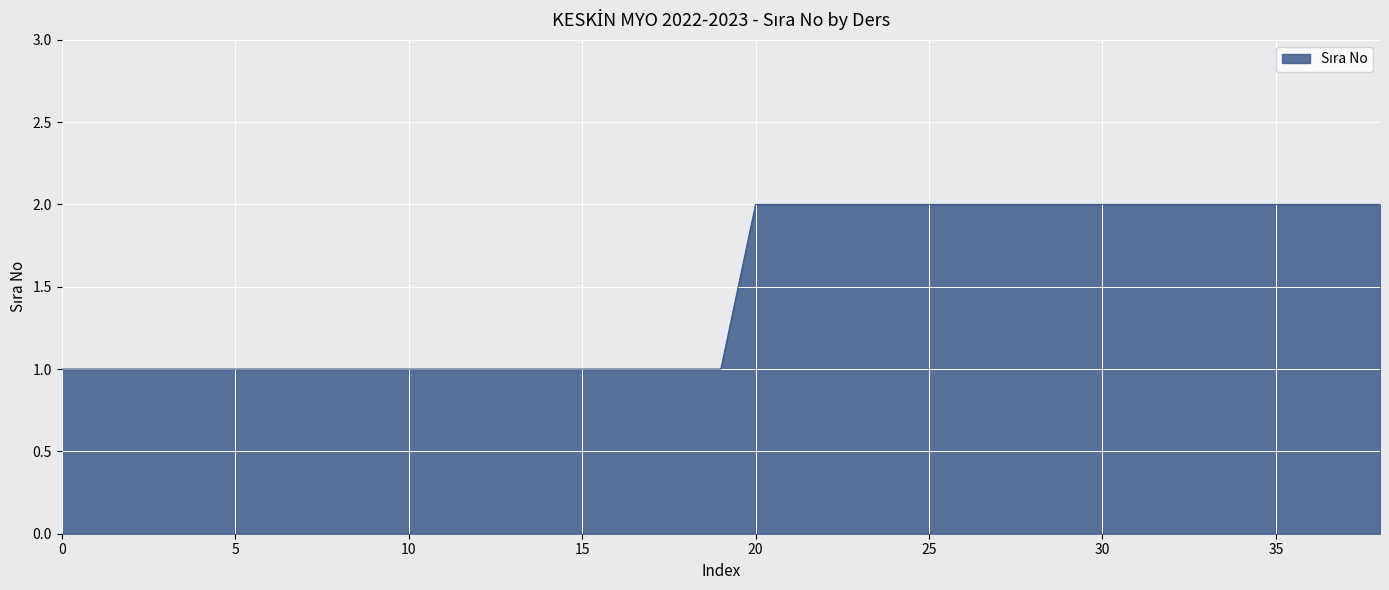

What is the average value?

1